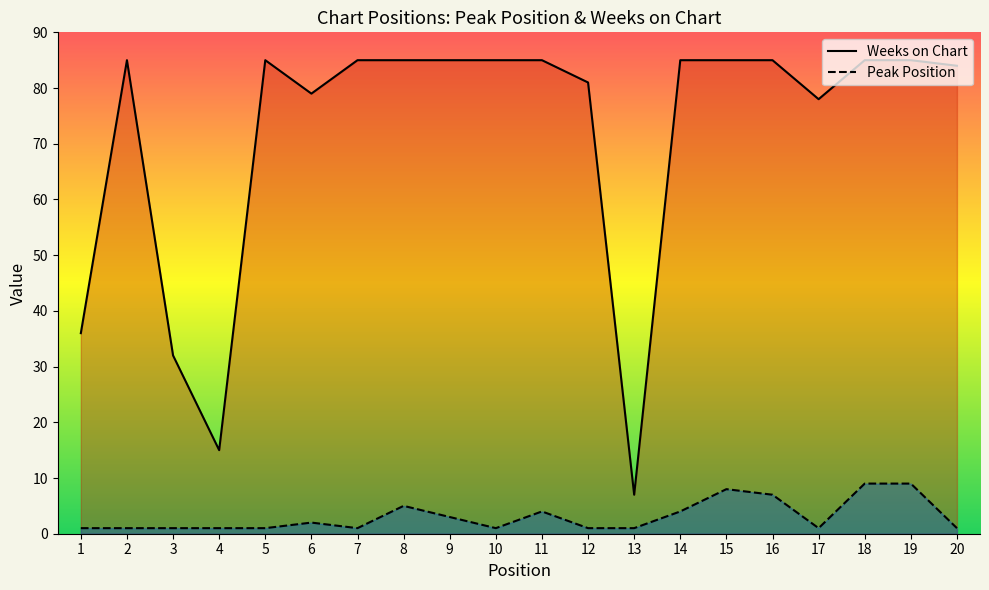

How many categories are shown in the chart?

20